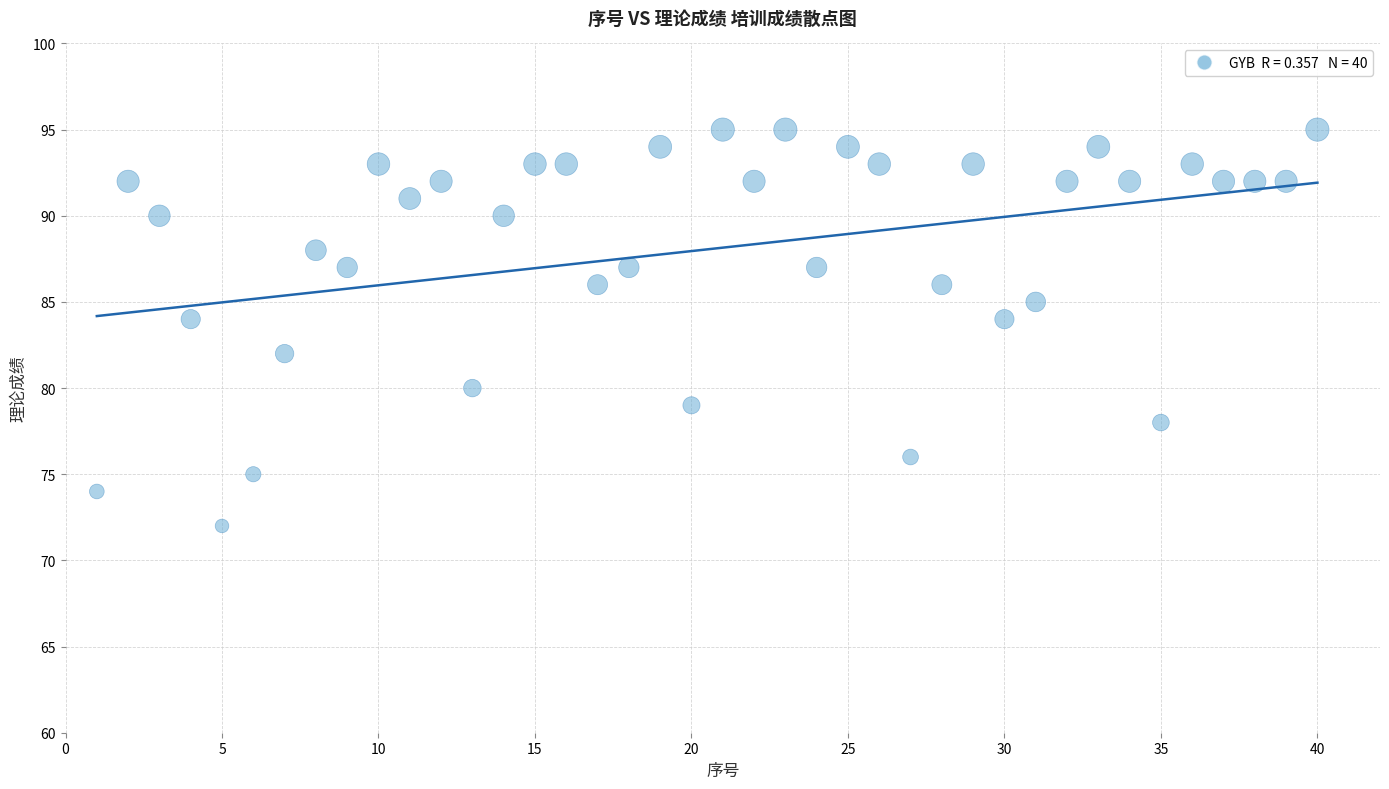

What is the range of X values (max minus min)?

39